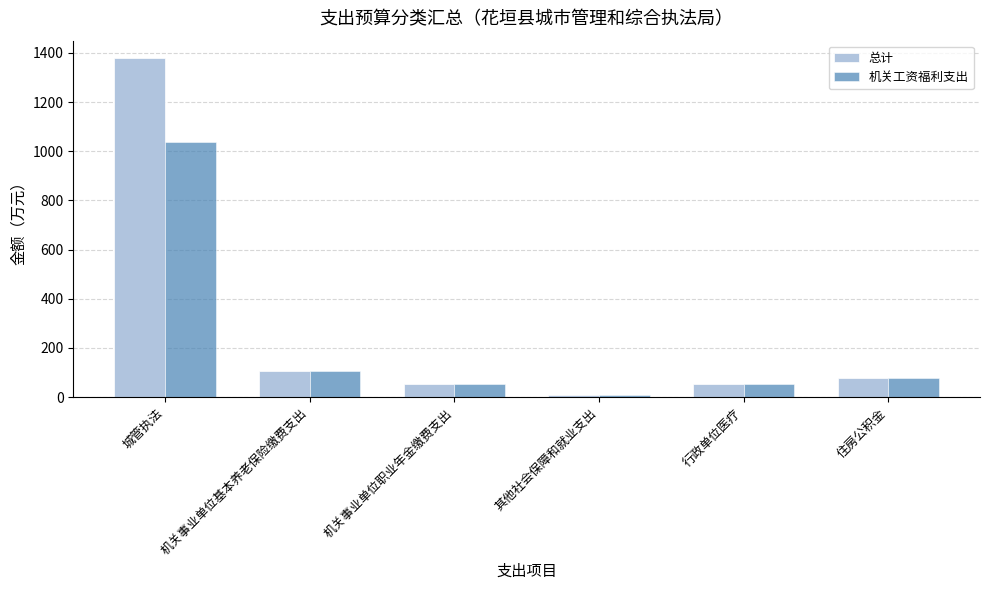

What is the difference between the 机关工资福利支出 values at 机关事业单位基本养老保险缴费支出 and 其他社会保障和就业支出?

97.3